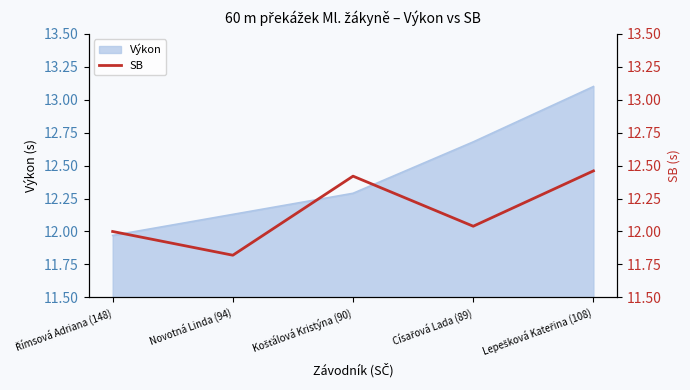

How many interior local peaks (higher than both neighbors) does the data have?

1